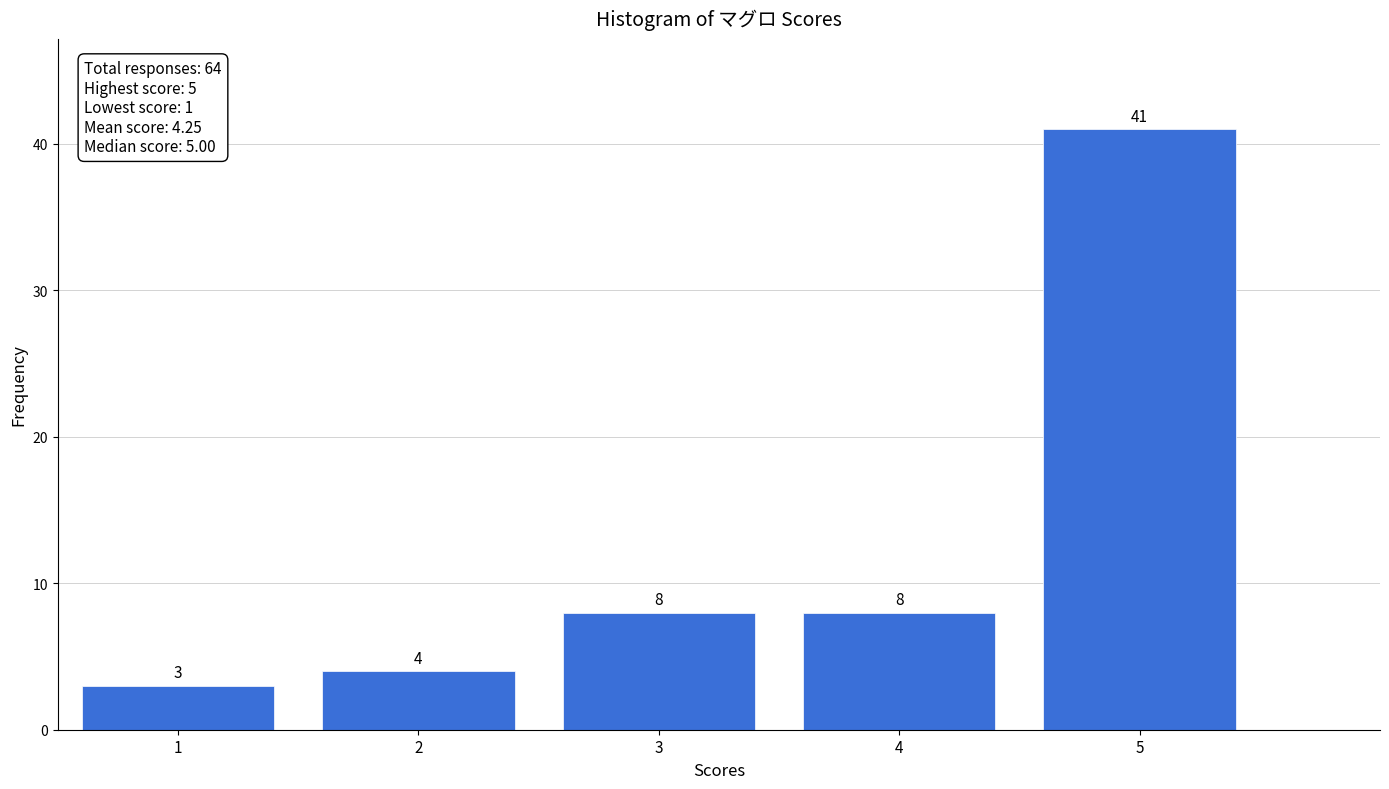

Reading left to right, transcribe this chart: for each bar, give the range it covers on the x-axis and its height.

0.5 to 1.5: 3
1.5 to 2.5: 4
2.5 to 3.5: 8
3.5 to 4.5: 8
4.5 to 5.5: 41